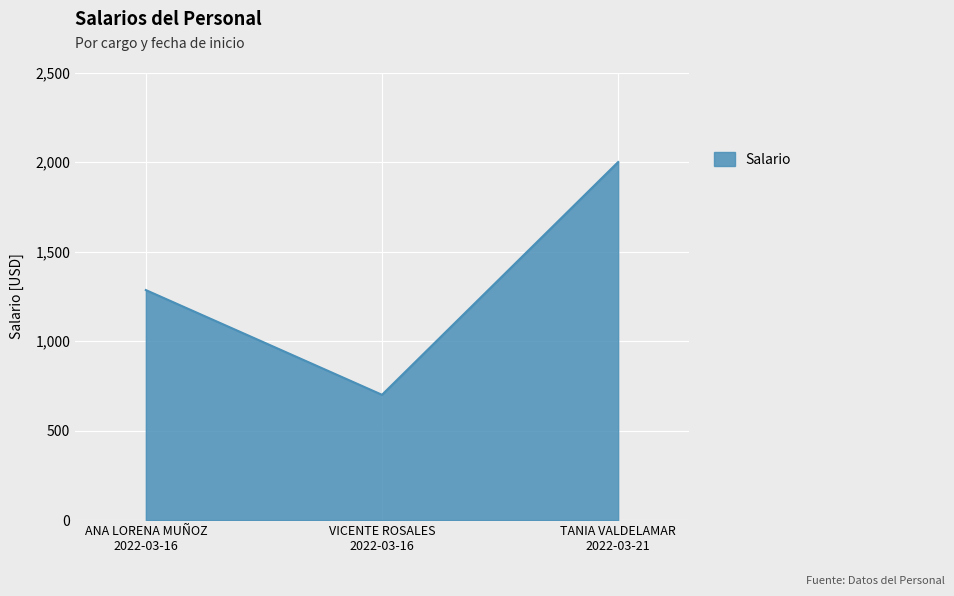

What is the maximum value shown in the chart?

2000